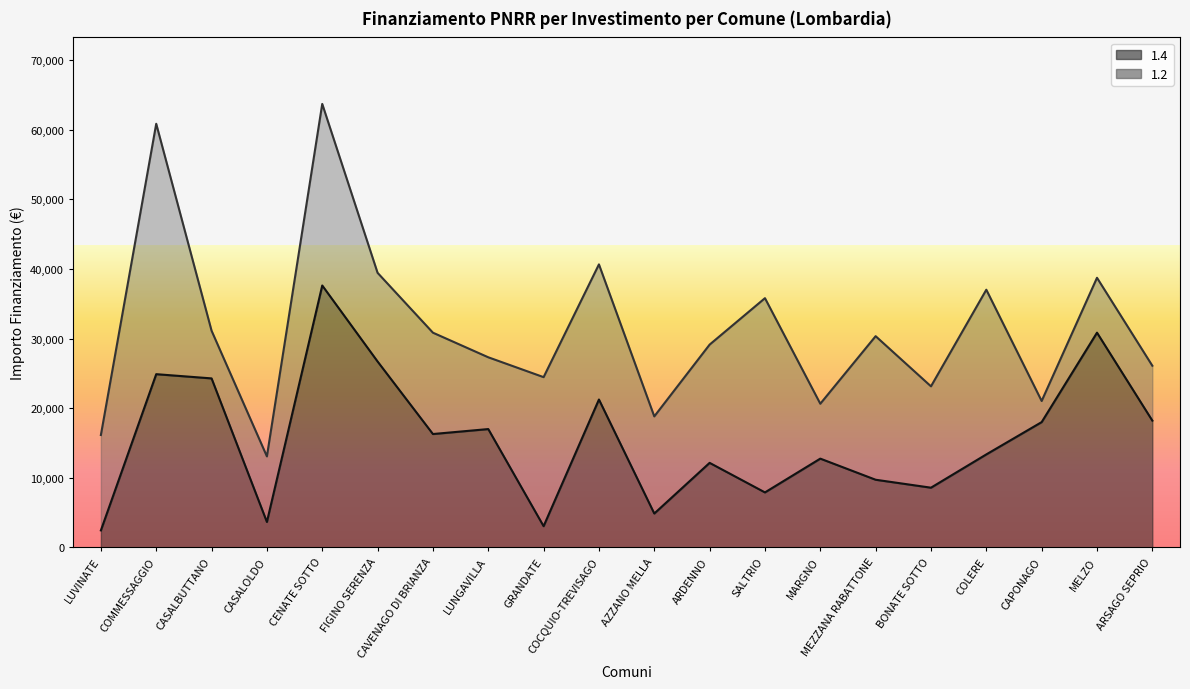

What is the change in value from LUNGAVILLA to MELZO?

+13856